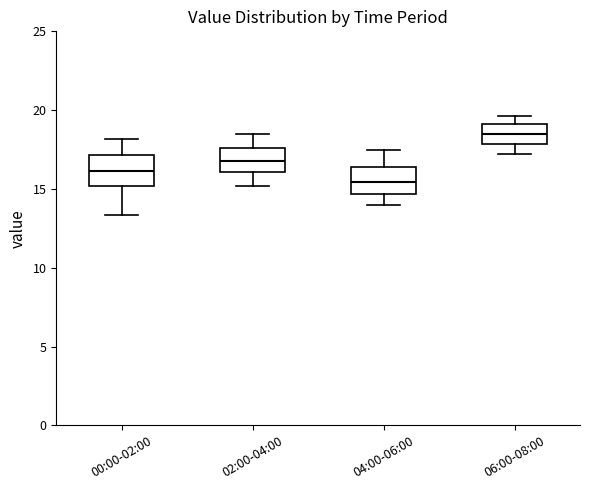

Where is the lower edge of the box for 02:00-04:00 on the y-axis? The values are not printed on the chart, so give them approximately, as read against the axis.

16.0